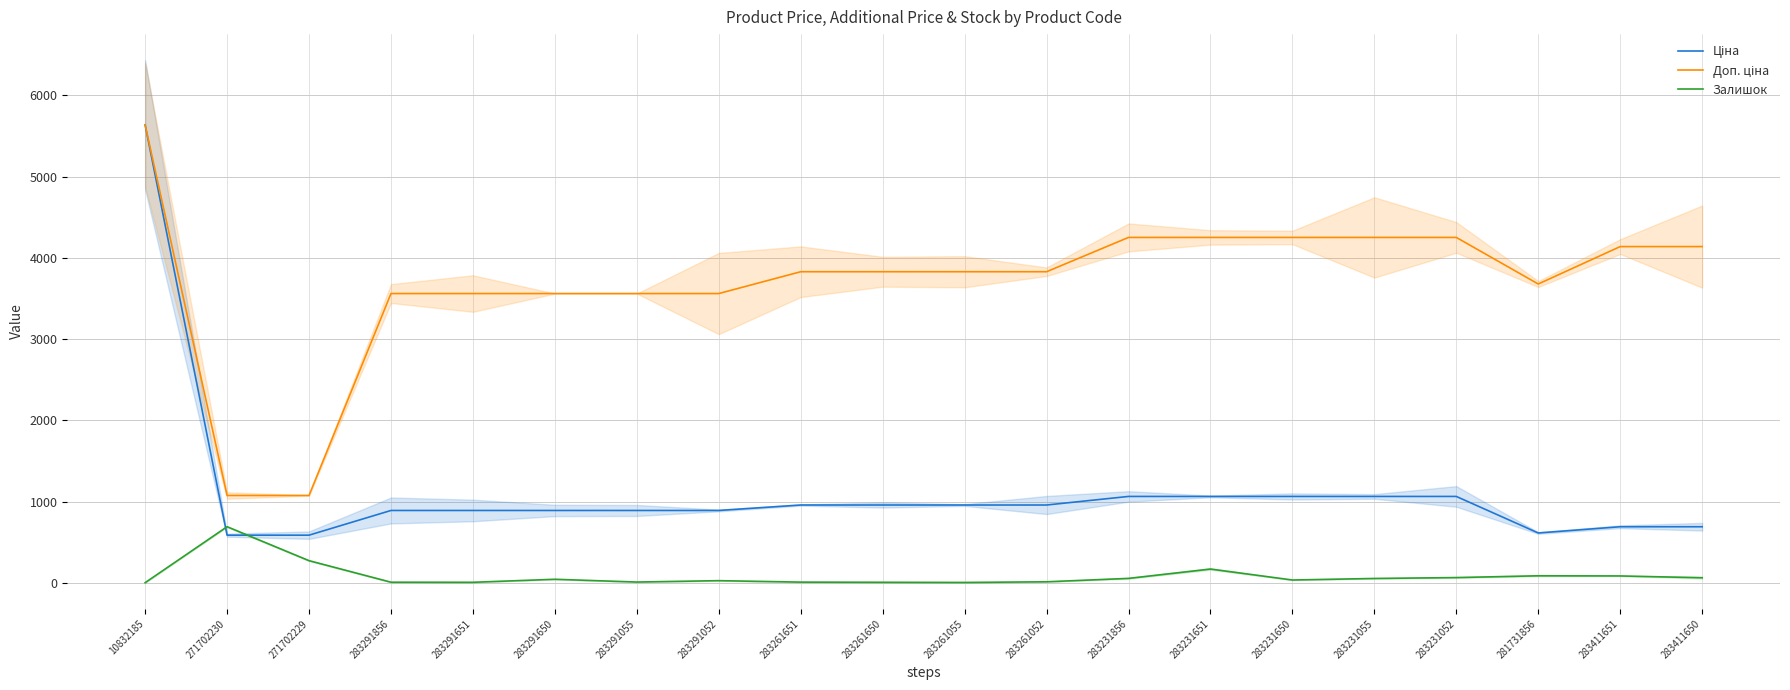

What position from the right is 283291650?

15